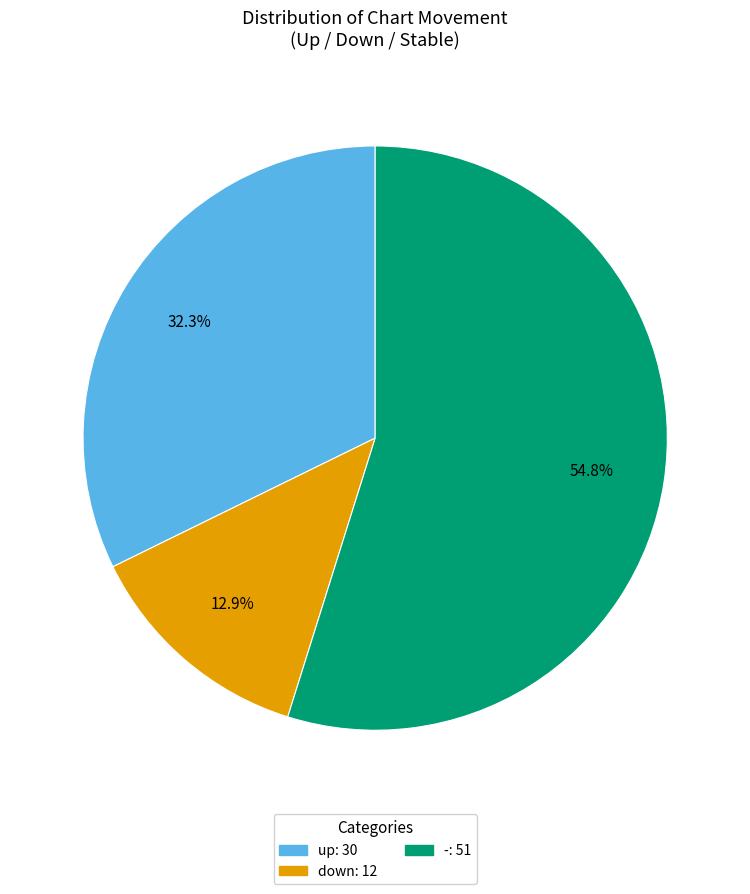

Which has a higher value, down or up?

up